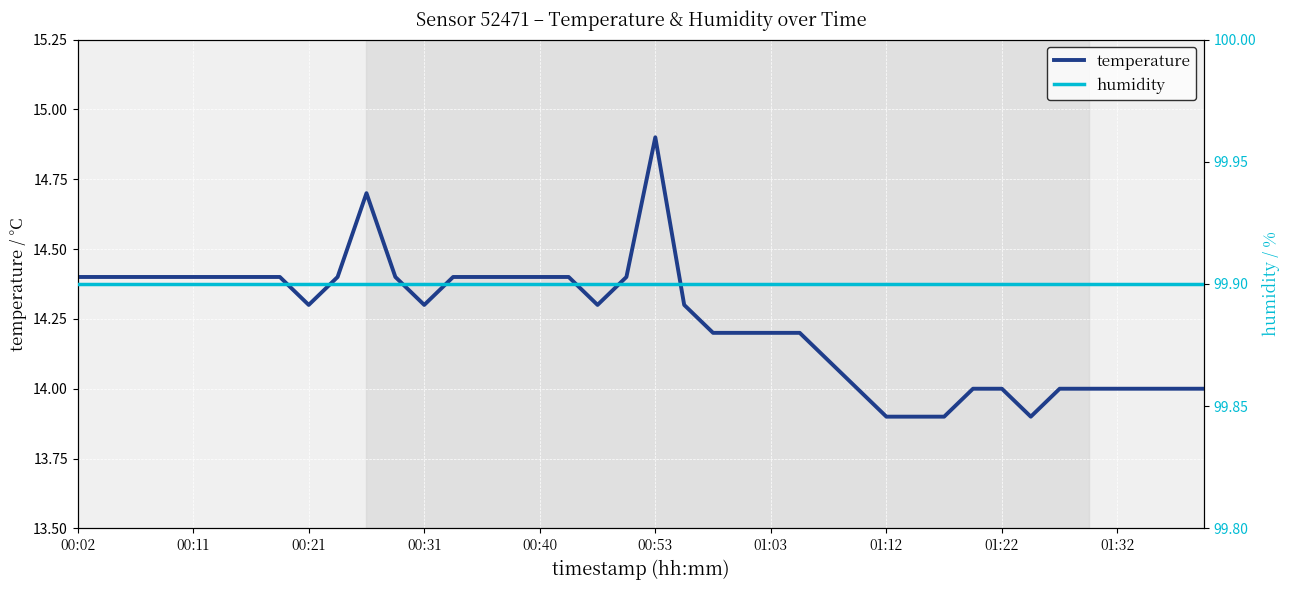

At how many categories does at least one series exceed 61?

40